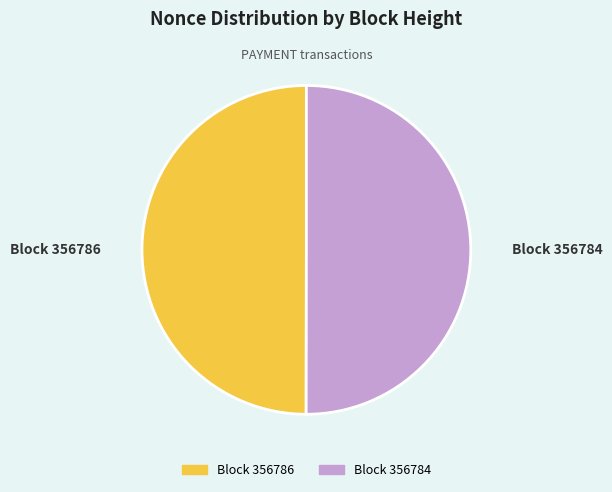

What is the ratio of the value at Block 356786 to the value at Block 356784?

1.0